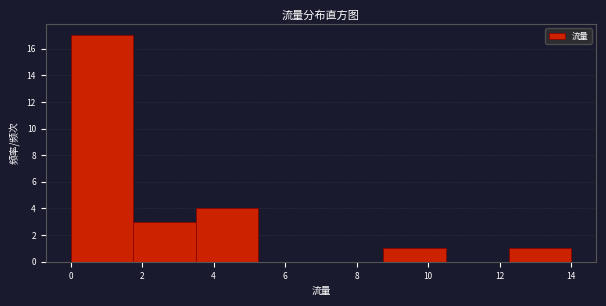

Reading left to right, transcribe this chart: for each bar, give the range it covers on the x-axis and its height. Neither the bar edges nor the heights are printed on the chart, so give them approximately, as read against the axes.

0.00 to 1.75: 17
1.75 to 3.50: 3
3.50 to 5.25: 4
5.25 to 7.00: 0
7.00 to 8.75: 0
8.75 to 10.50: 1
10.50 to 12.25: 0
12.25 to 14.00: 1